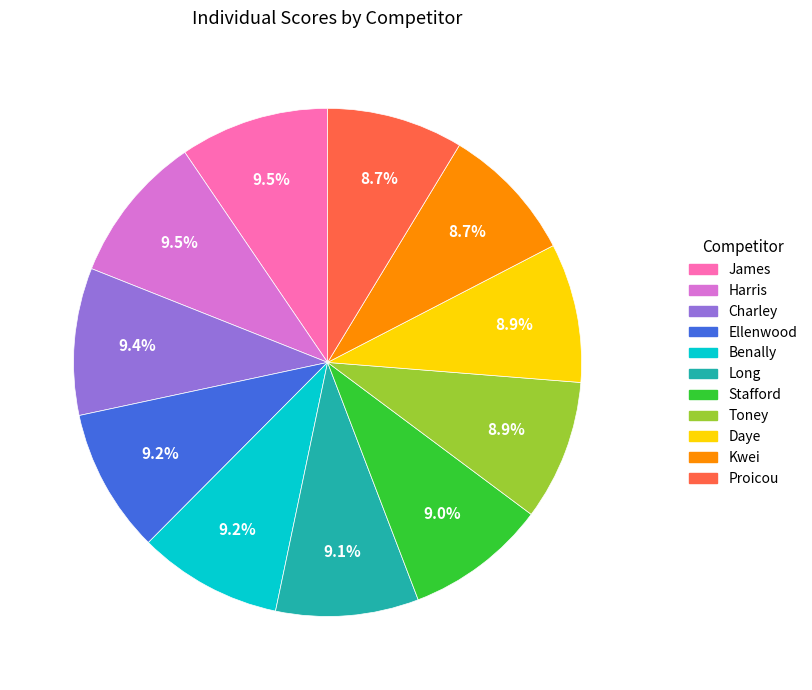

Does any single category account for the majority?

No